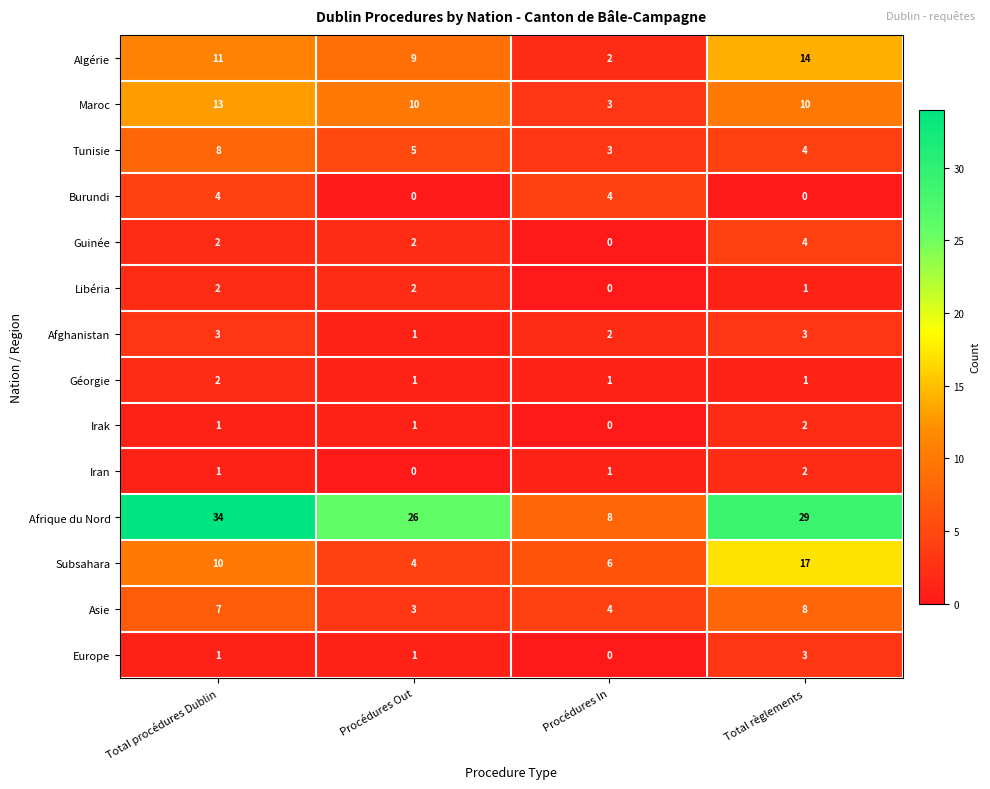

What is the sum of all Libéria values?

5